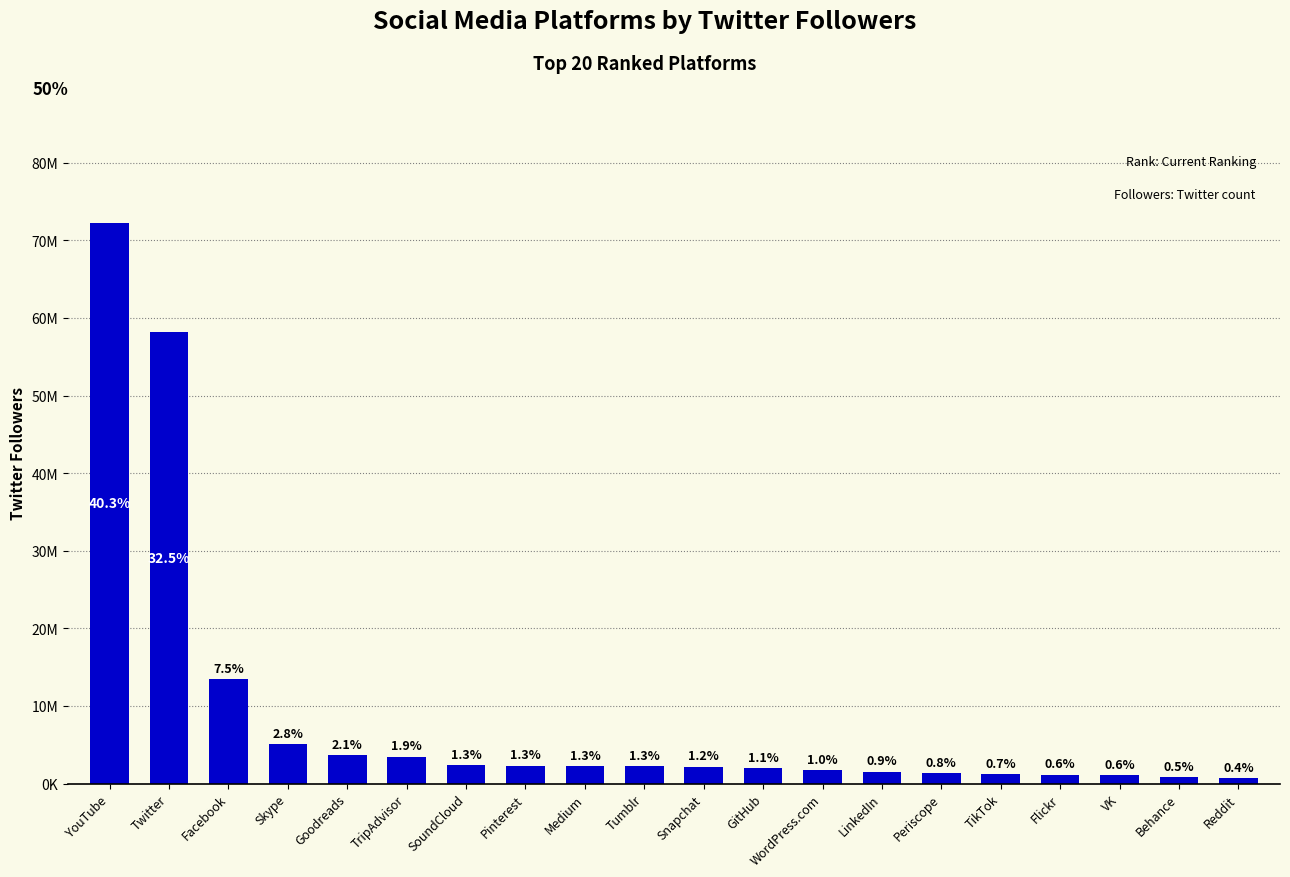

Which category has the highest value across all series?

YouTube